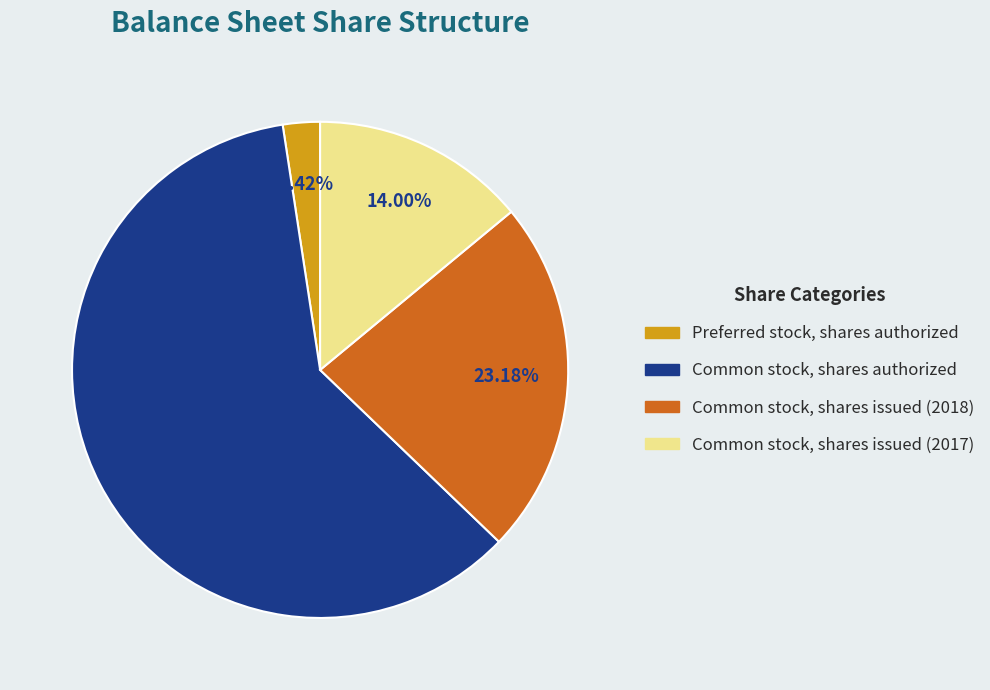

Which category has the smallest portion of the pie?

Preferred stock, shares authorized